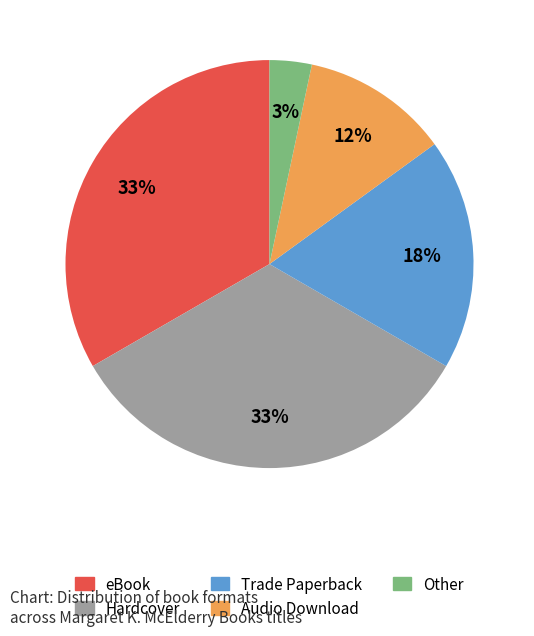

To the nearest percent, what is the average slice percentage?

20%